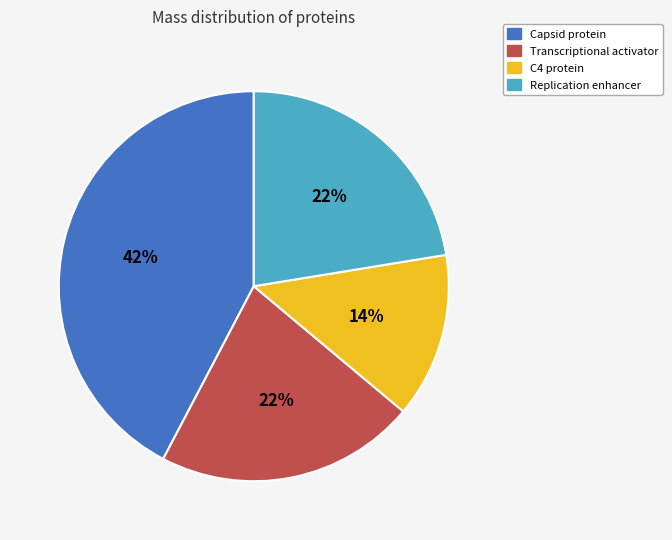

Count the number of slices in the pie.

4